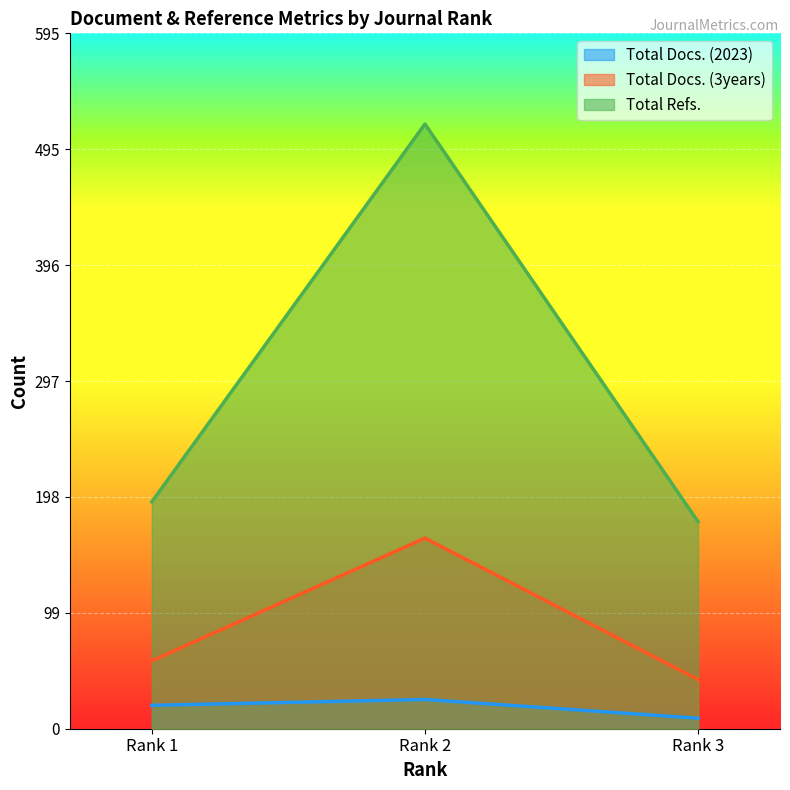

At which label does Total Refs. reach its minimum?

Rank 3